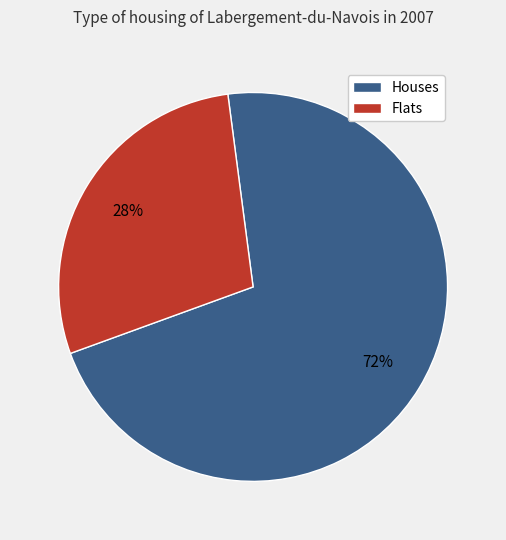

To the nearest percent, what is the average slice percentage?

50%